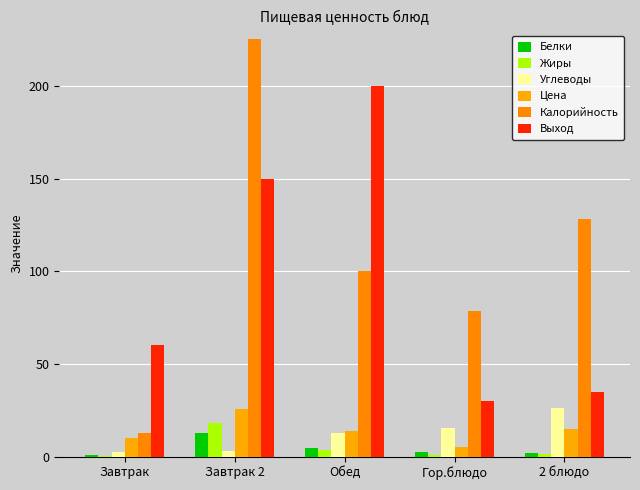

What are all the series names shown in the legend?

Белки, Жиры, Углеводы, Цена, Калорийность, Выход